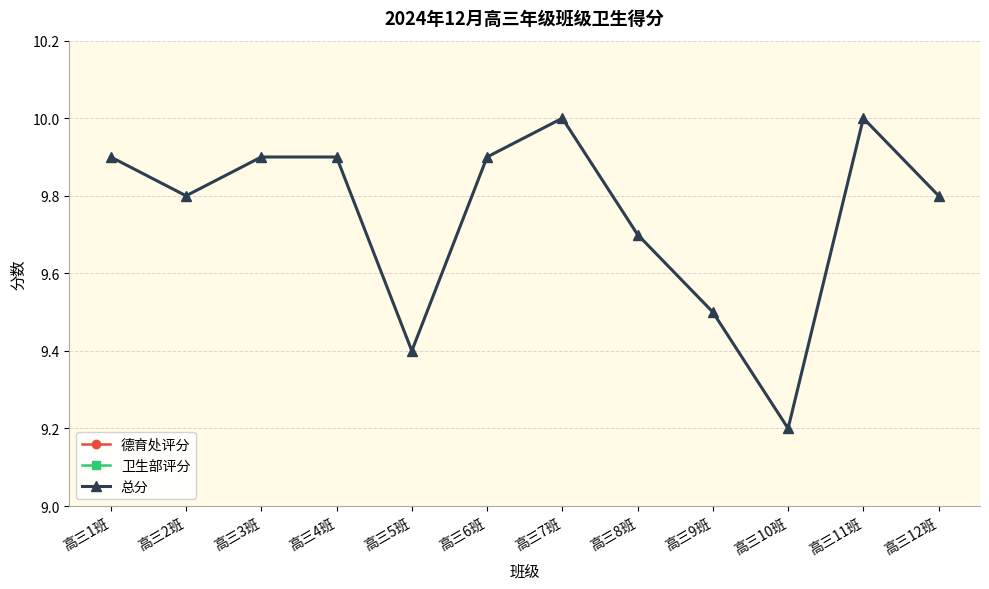

At 高三5班, list the series in order from smallest to largest.

德育处评分, 卫生部评分, 总分